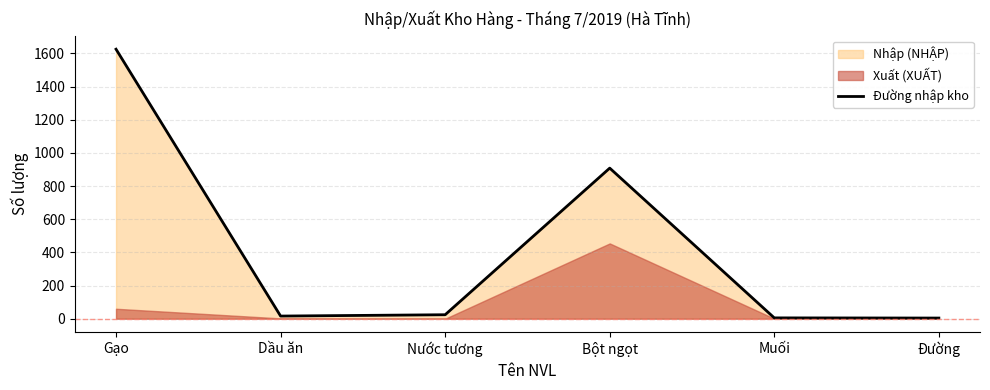

What is the label of the 1st point from the left?

Gạo